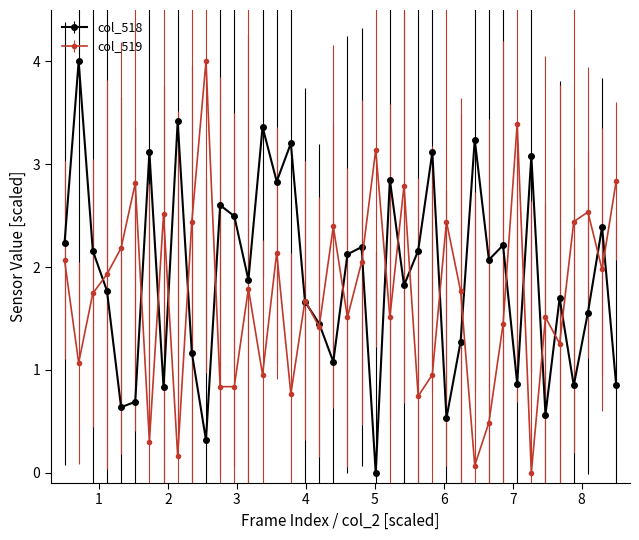

List the series in order of their overall mean, lowest first.

col_519, col_518